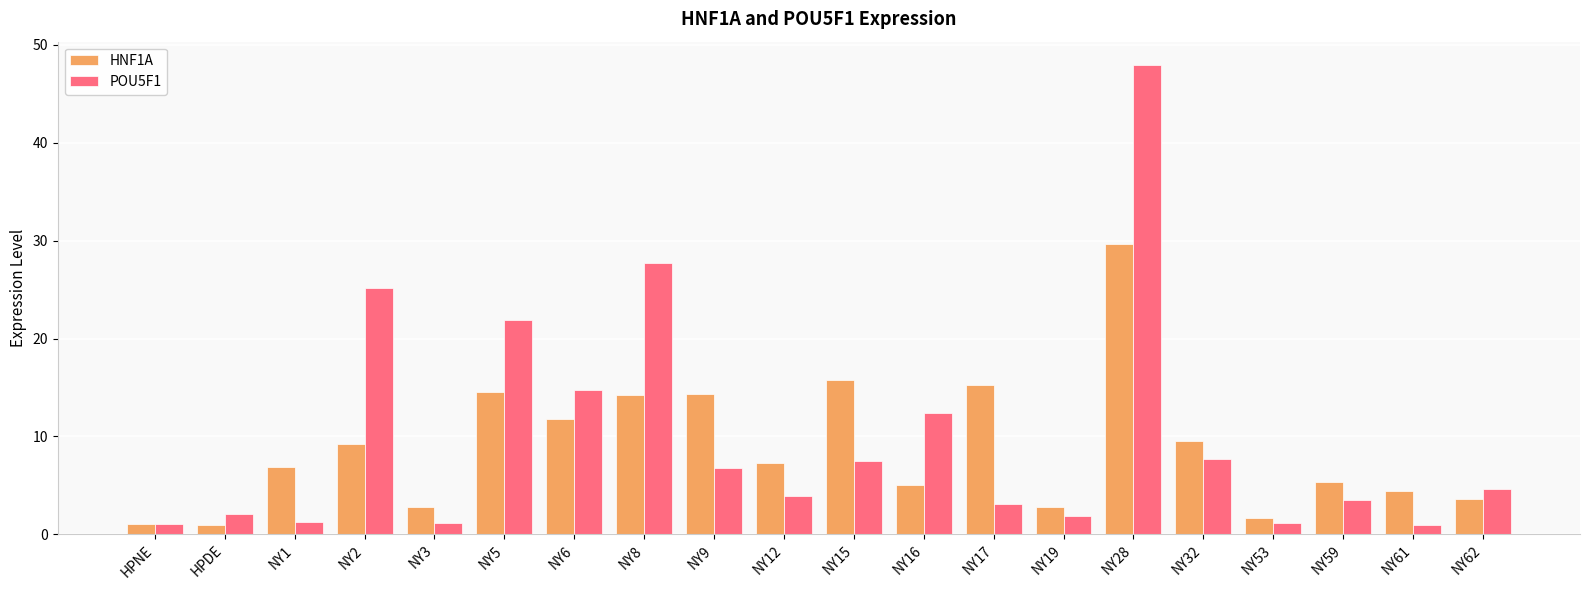

What is the approximate value of POU5F1 at NY32?

7.7